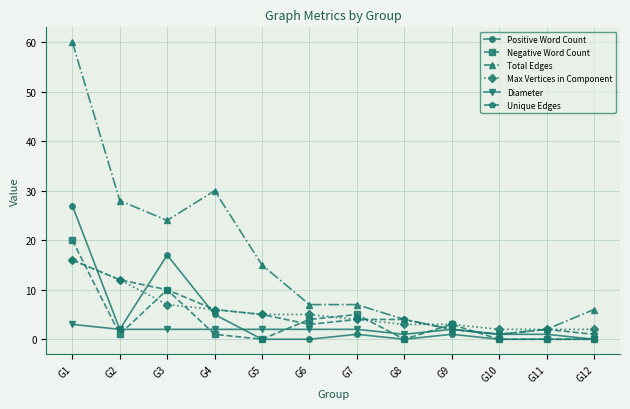

What is the maximum value shown in the chart?

60